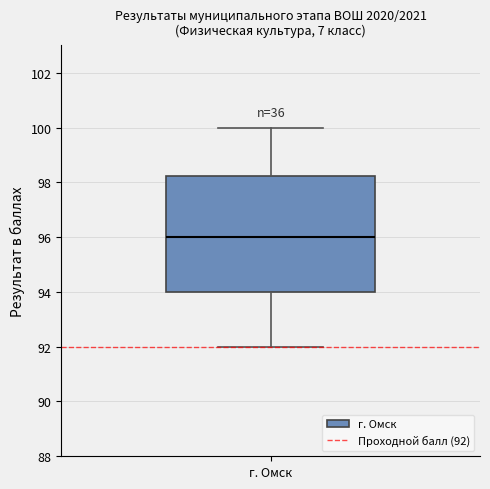

Read this box plot against the y-axis: the position of the median line, the range covered by the box, and the ends of both whiskers. The values are not printed on the chart, so give them approximately, as read against the axis.

median 96.0, box 94.0 to 98.2, whiskers 92.0 to 100.0